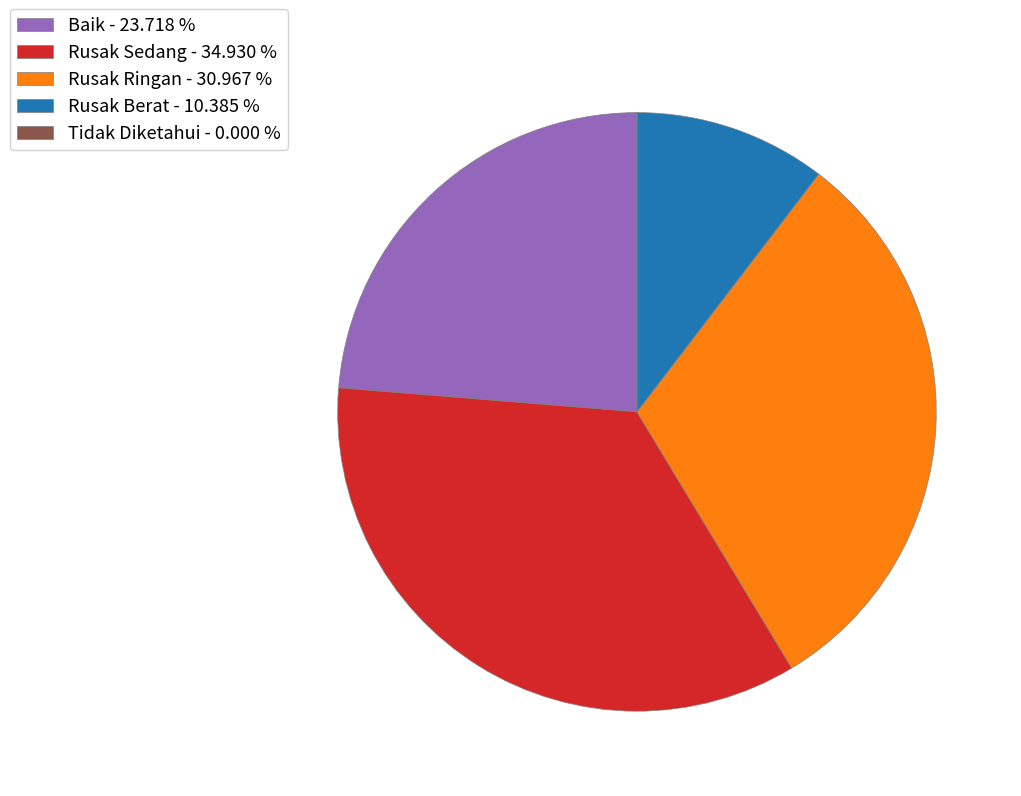

Do Rusak Berat - 10.385 % and Baik - 23.718 % together represent more than half of the pie?

No